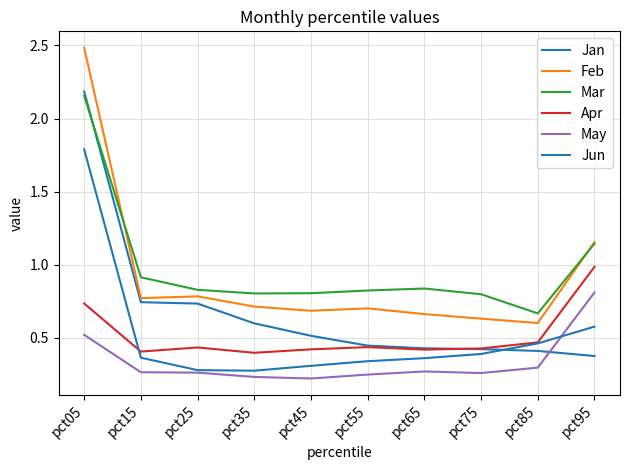

Reading left to right, extract all data points from this chart.

Jan: pct05=2.2	pct15=0.7	pct25=0.7	pct35=0.6	pct45=0.5	pct55=0.4	pct65=0.4	pct75=0.4	pct85=0.4	pct95=0.4
Feb: pct05=2.5	pct15=0.8	pct25=0.8	pct35=0.7	pct45=0.7	pct55=0.7	pct65=0.7	pct75=0.6	pct85=0.6	pct95=1.2
Mar: pct05=2.2	pct15=0.9	pct25=0.8	pct35=0.8	pct45=0.8	pct55=0.8	pct65=0.8	pct75=0.8	pct85=0.7	pct95=1.1
Apr: pct05=0.7	pct15=0.4	pct25=0.4	pct35=0.4	pct45=0.4	pct55=0.4	pct65=0.4	pct75=0.4	pct85=0.5	pct95=1.0
May: pct05=0.5	pct15=0.3	pct25=0.3	pct35=0.2	pct45=0.2	pct55=0.2	pct65=0.3	pct75=0.3	pct85=0.3	pct95=0.8
Jun: pct05=1.8	pct15=0.4	pct25=0.3	pct35=0.3	pct45=0.3	pct55=0.3	pct65=0.4	pct75=0.4	pct85=0.5	pct95=0.6